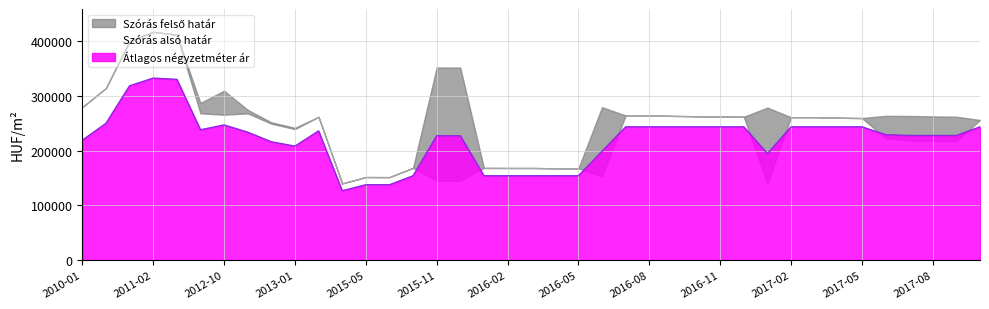

The value of Átlagos négyzetméter ár at 2011-02 is 332222. True or false?

True